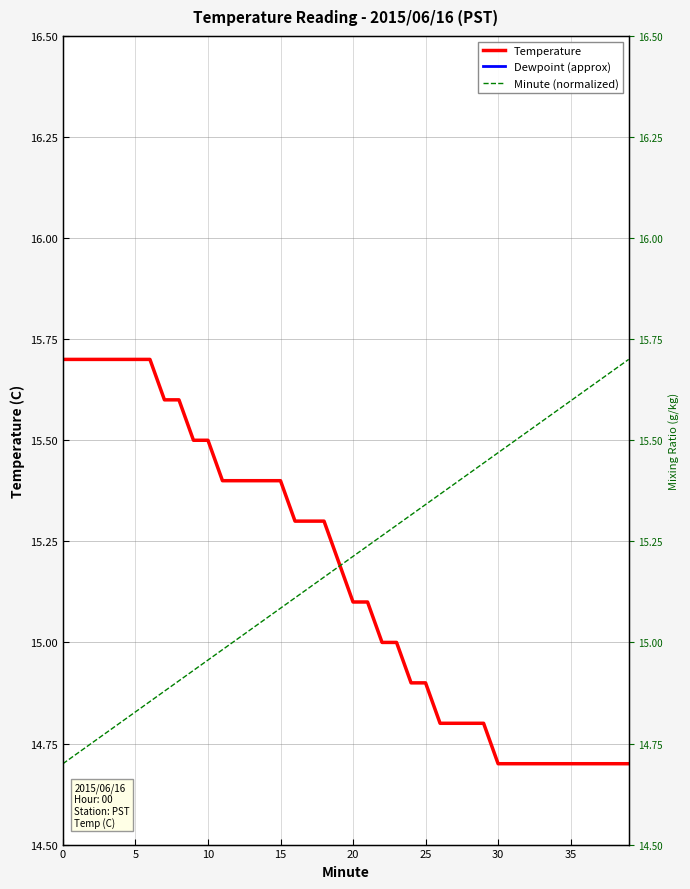

What is the spread (max minus min) of values at 29?

2.1